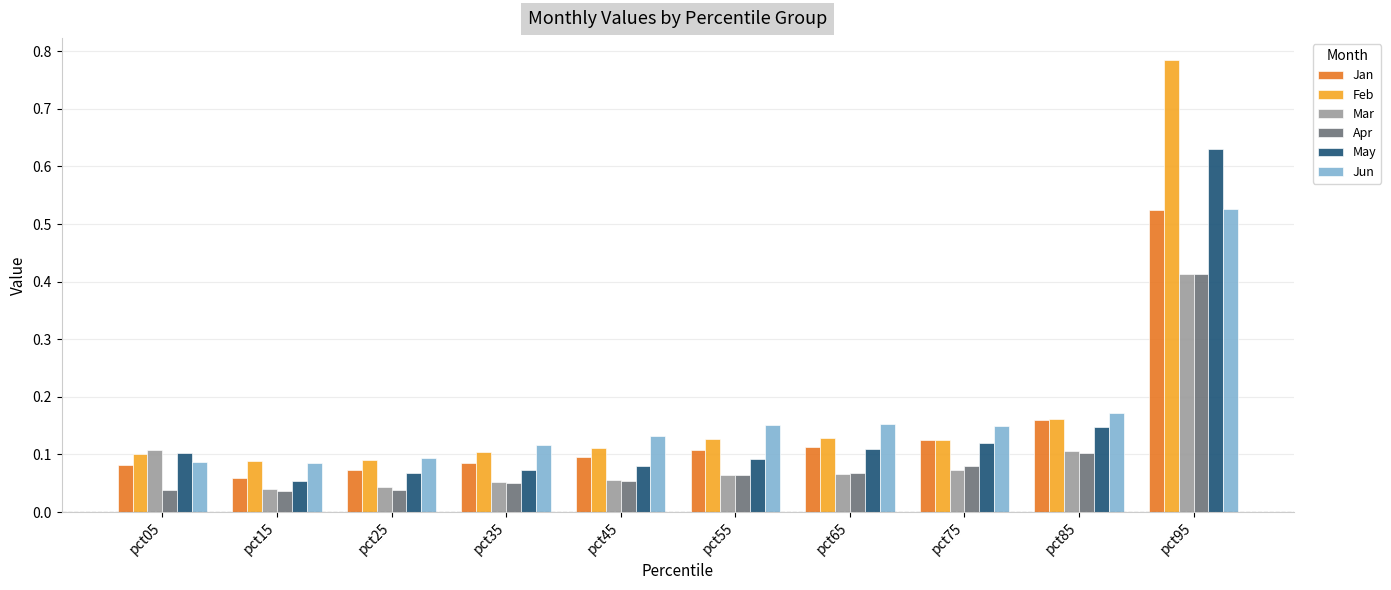

What are all the series names shown in the legend?

Jan, Feb, Mar, Apr, May, Jun